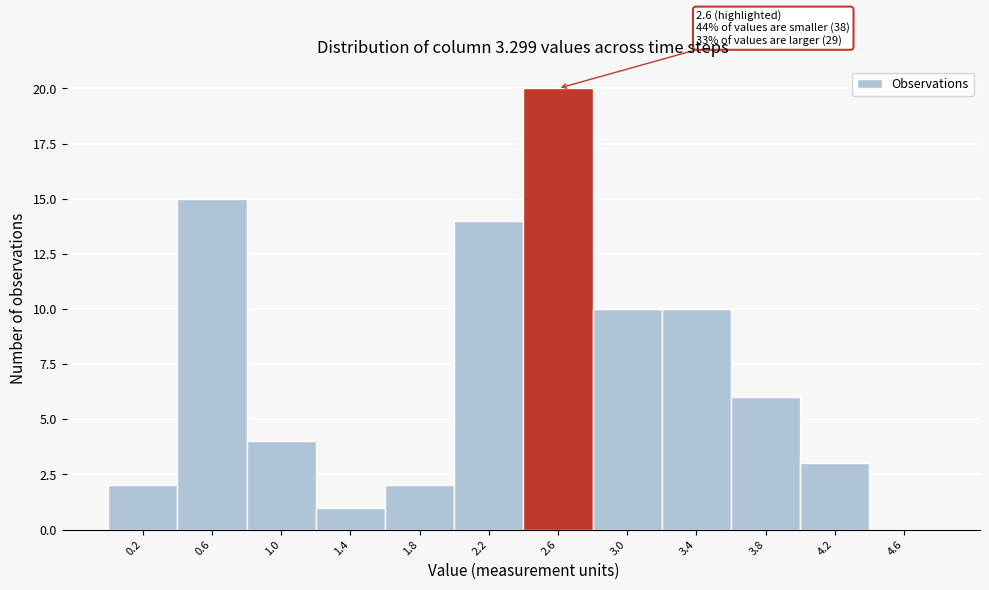

Over which range of the x-axis is the bar tallest?

2.4 to 2.8